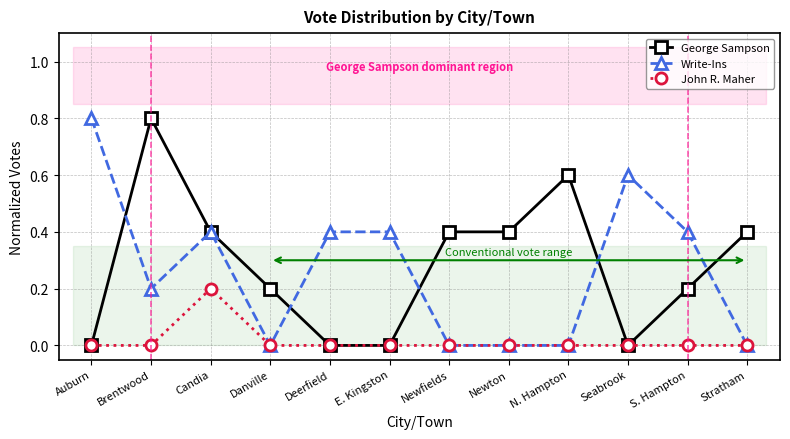

How many data points does each series have?

12